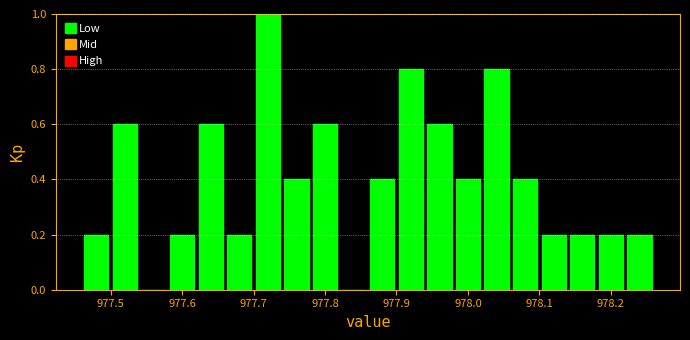

Which range on the x-axis has the tallest bar?

977.70 to 977.74